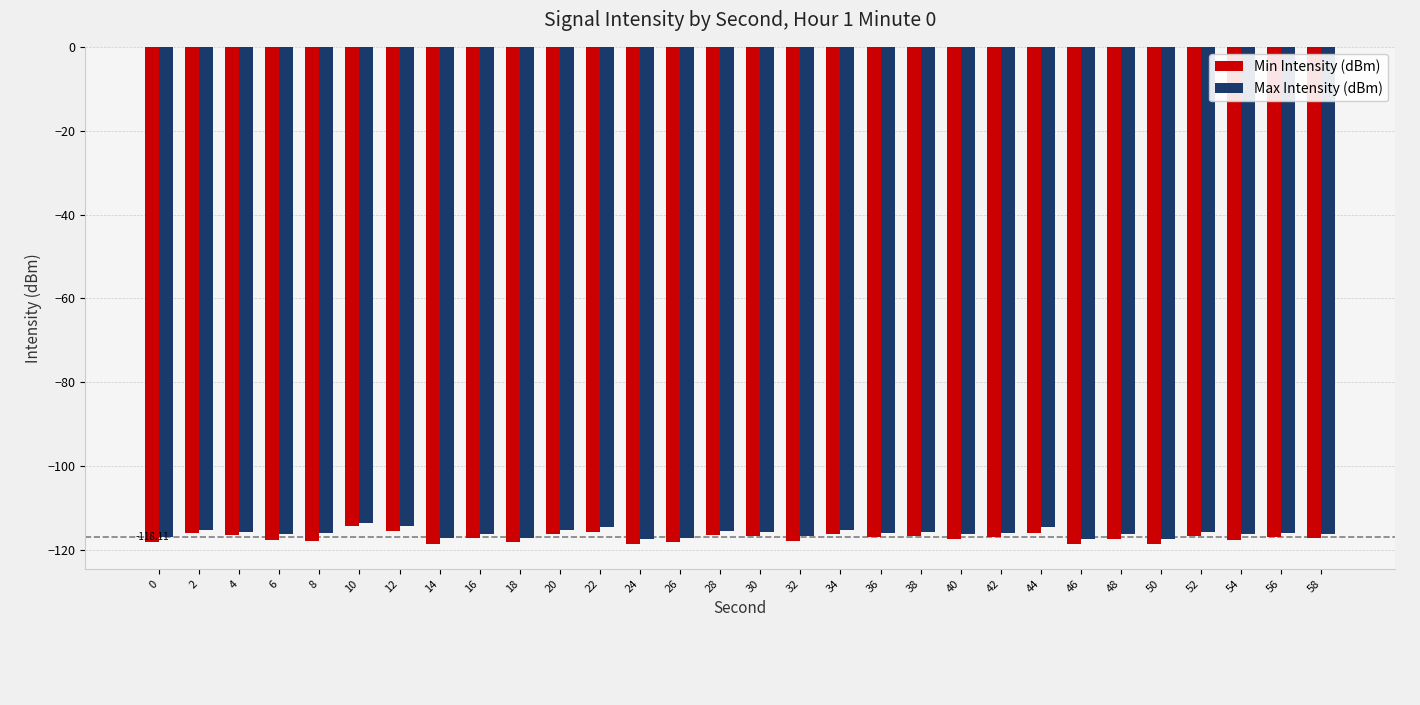

What is the difference between the highest and lowest values at 8?

1.9